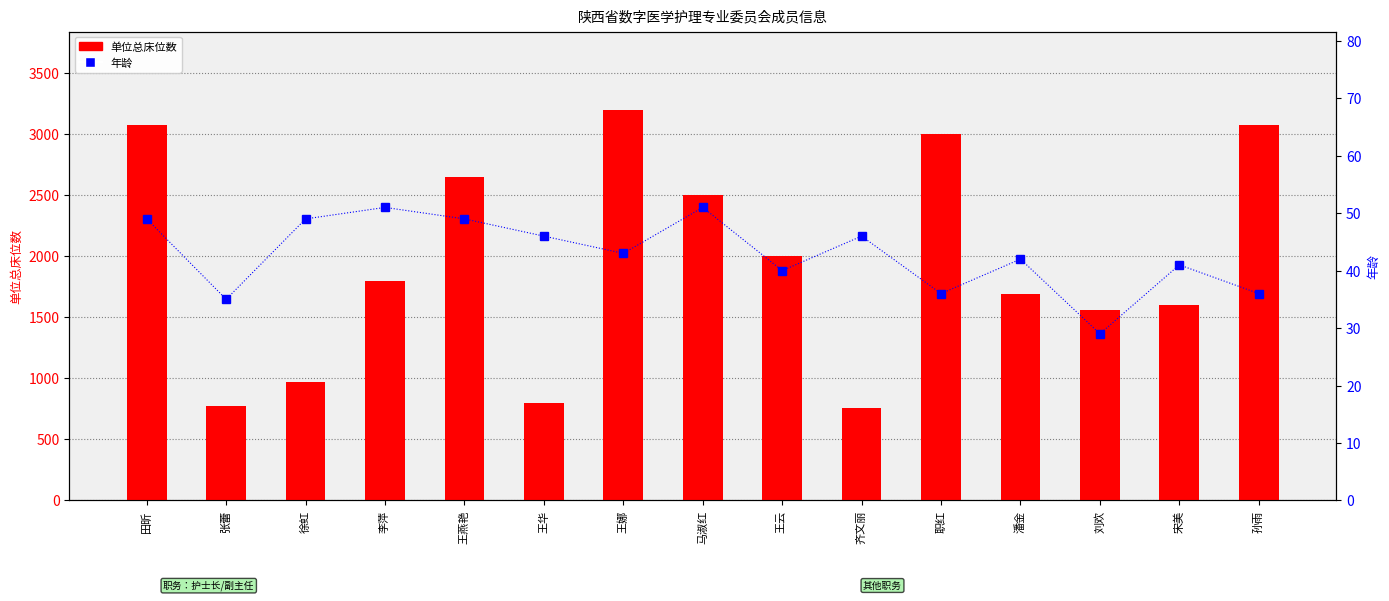

Is the value of 年龄 at 张蕾 greater than the value of 单位总床位数 at 李萍?

No